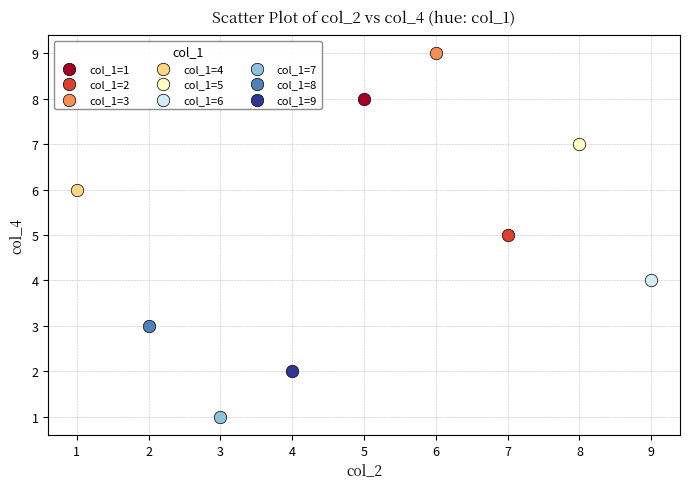

What are all the series names shown in the legend?

col_1=1, col_1=2, col_1=3, col_1=4, col_1=5, col_1=6, col_1=7, col_1=8, col_1=9